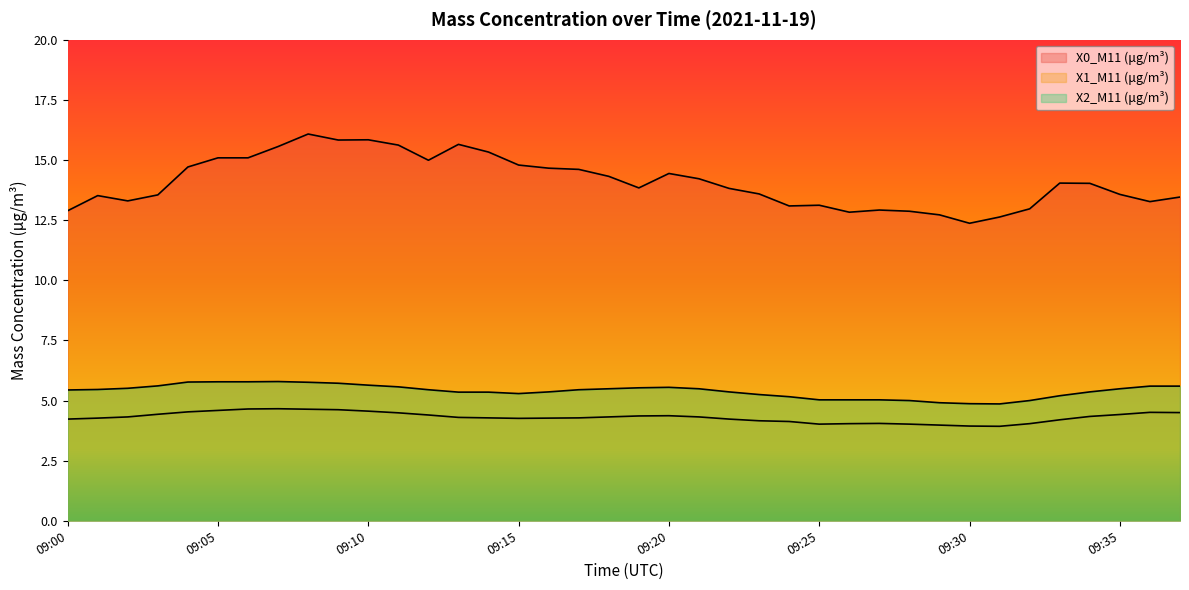

What are all the series names shown in the legend?

X0_M11 (μg/m³), X1_M11 (μg/m³), X2_M11 (μg/m³)